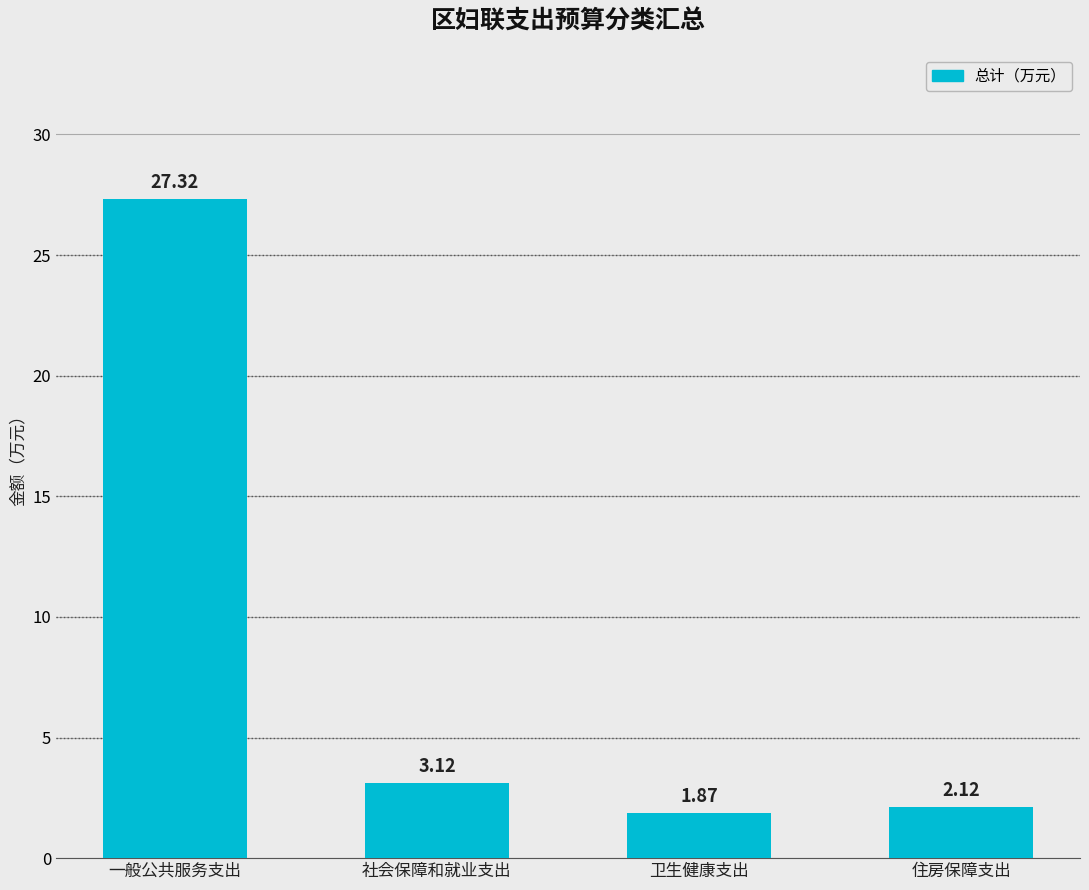

Which label corresponds to the smallest value in the chart?

卫生健康支出